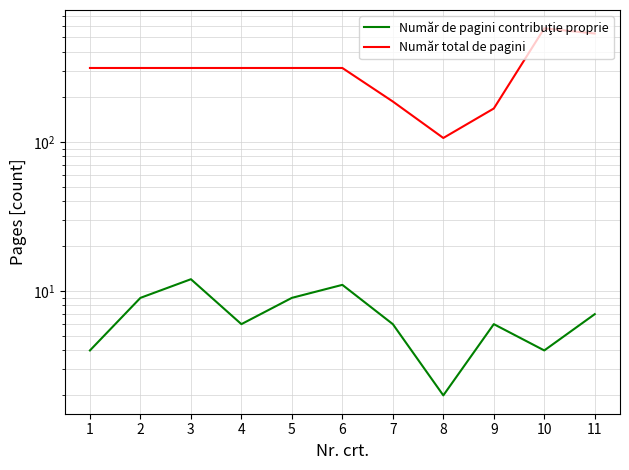

Rank the series by their average value, from lowest to highest.

Număr de pagini contribuţie proprie, Număr total de pagini